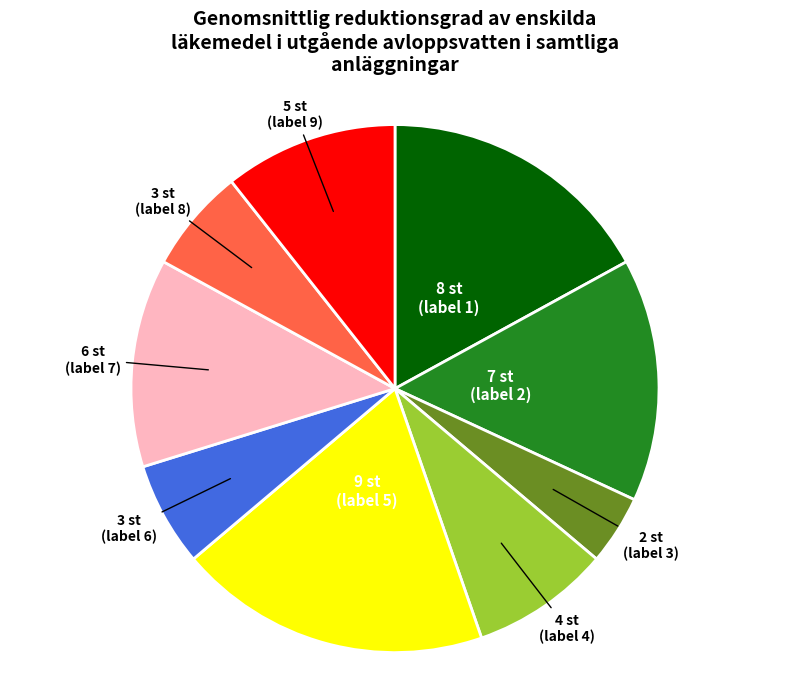

Does any single category account for the majority?

No